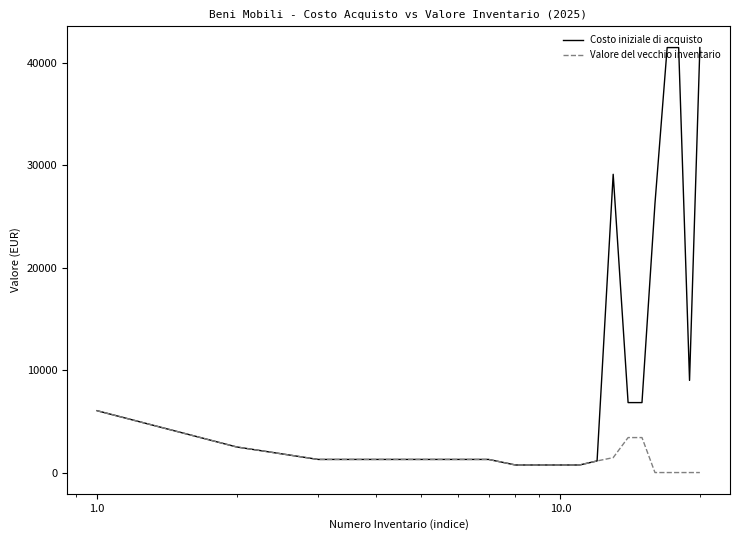

Which series has the largest total across all categories?

Costo iniziale di acquisto